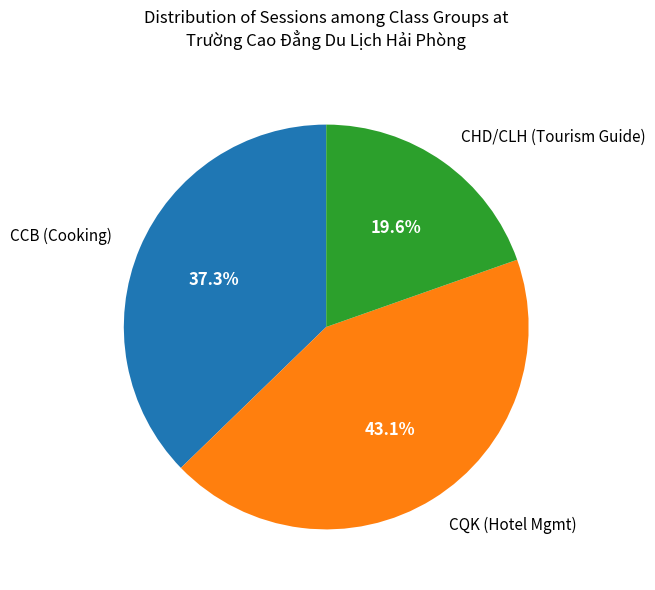

Is there a majority slice in this chart?

No